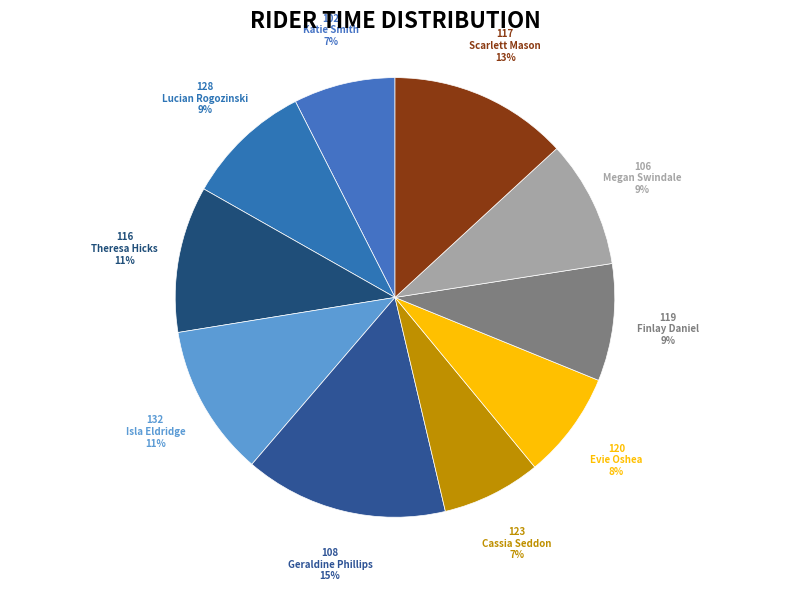

Is there a majority slice in this chart?

No